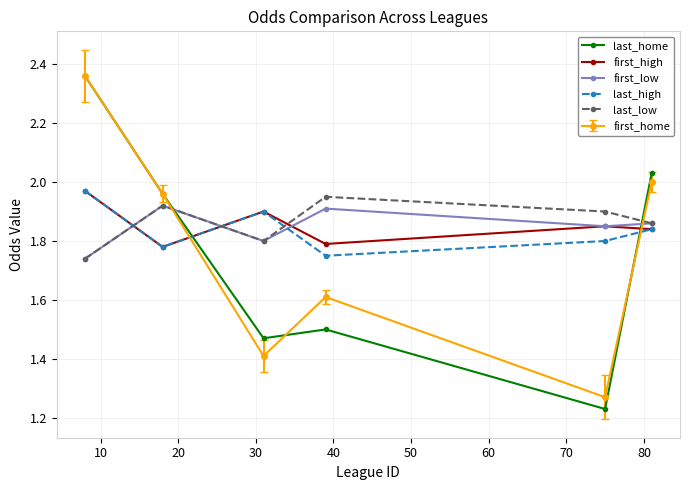

Which series has the largest range (max minus min)?

last_home